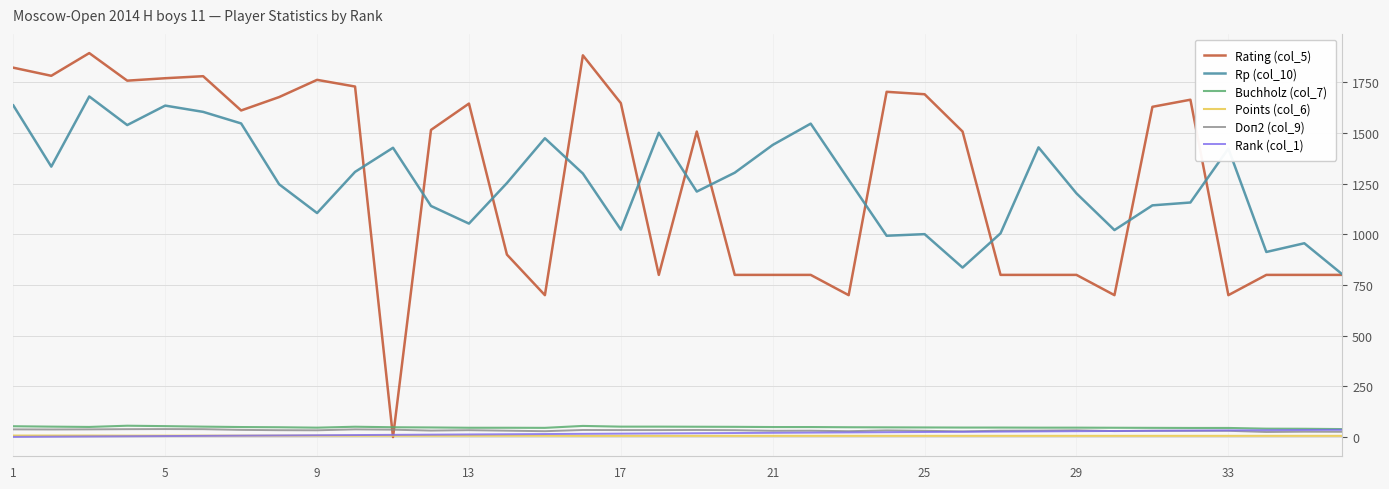

Does the chart display data point markers on the line(s)?

No